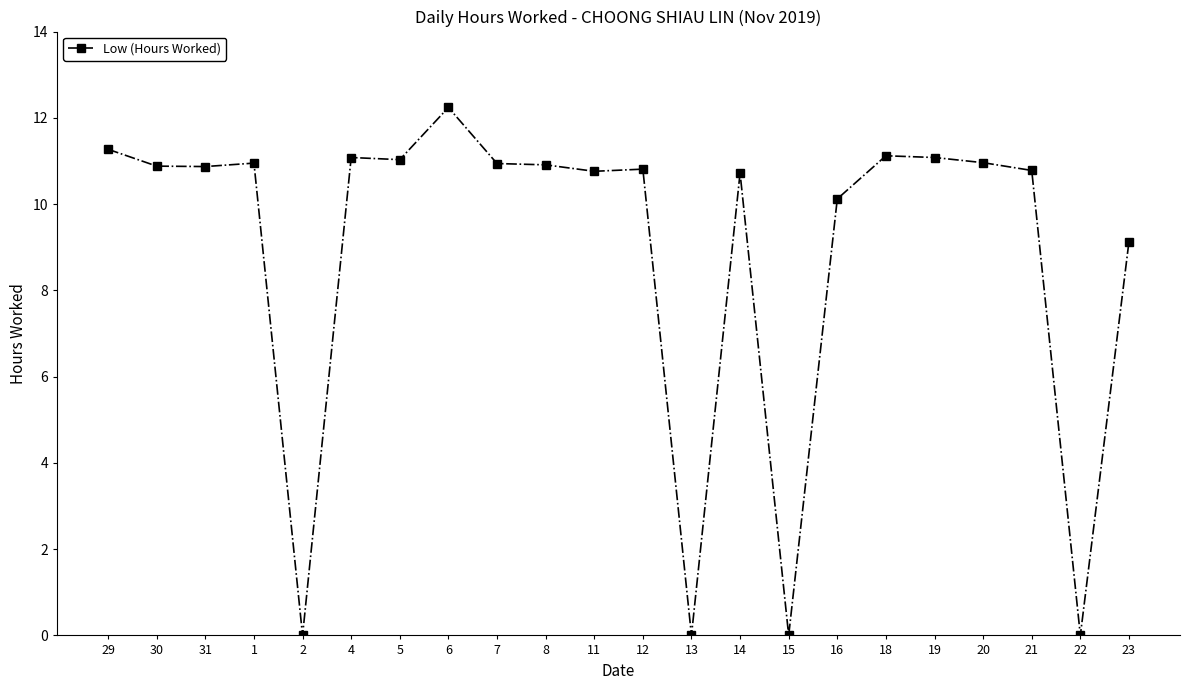

Which has a higher value, 6 or 22?

6